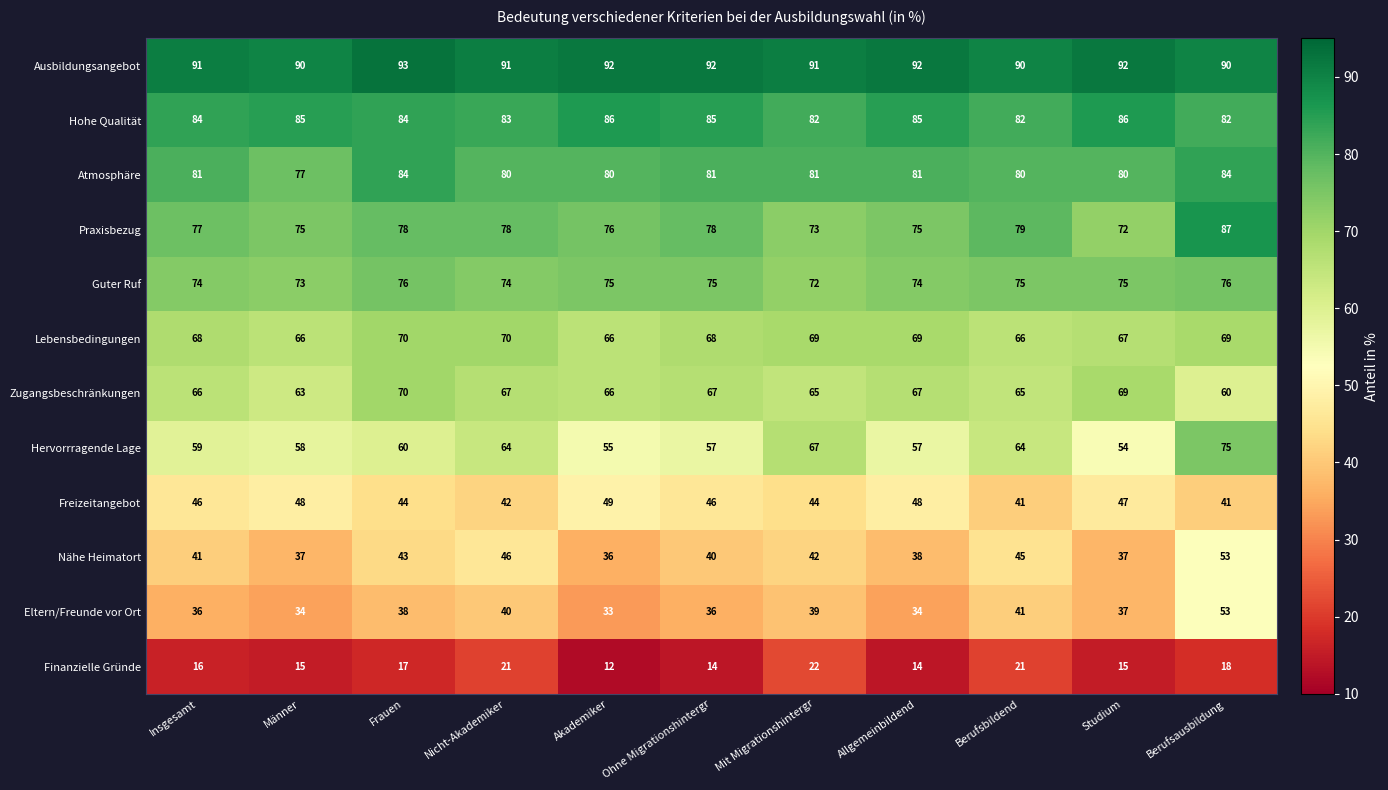

How many series are shown in this chart?

12